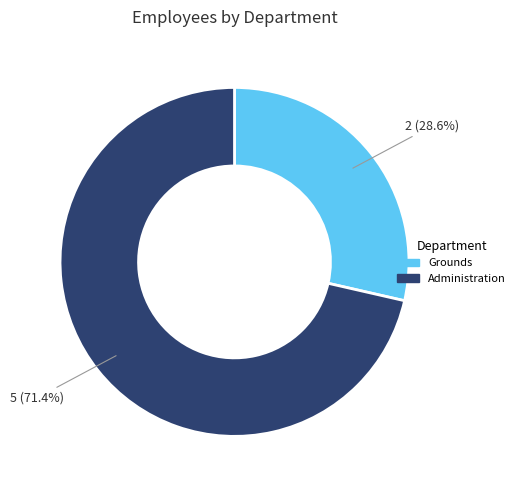

Rank the categories by value from highest to lowest.

Administration, Grounds